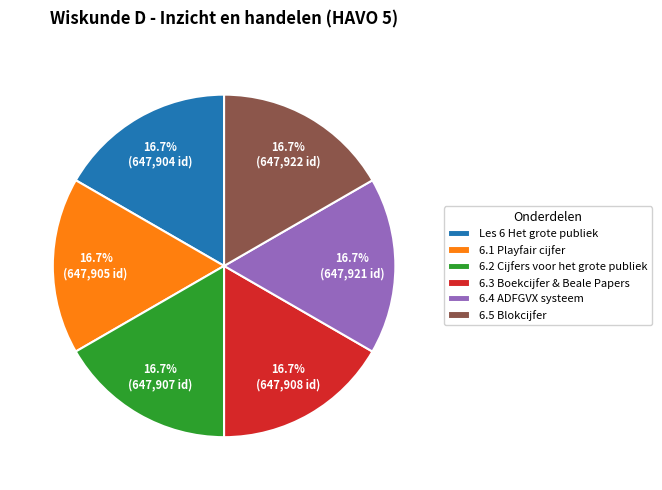

Approximately how many times larger is the value at 6.5 Blokcijfer compared to 6.2 Cijfers voor het grote publiek?

1.0